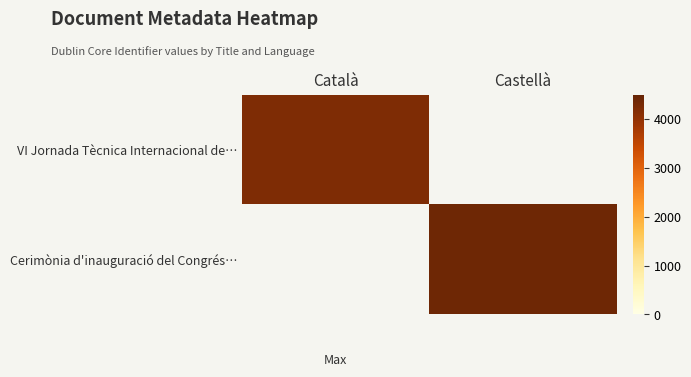

Is the value of Cerimònia d'inauguració del Congrés… at Castellà greater than the value of VI Jornada Tècnica Internacional de… at Català?

Yes